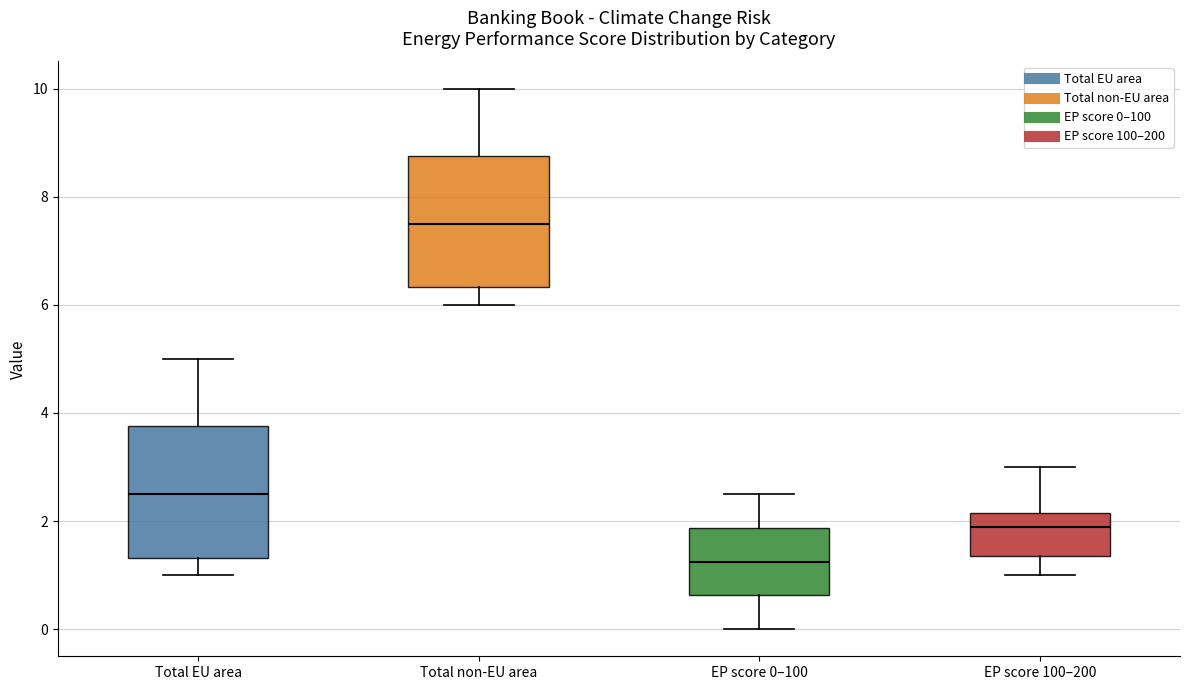

Which box has the highest median line?

Total non-EU area